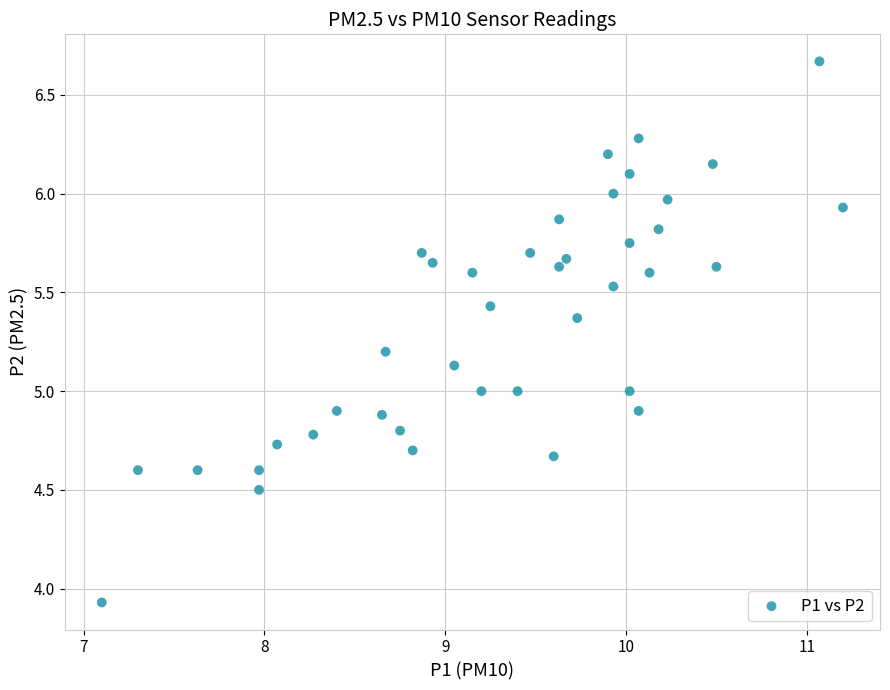

What is the range of Y values (max minus min)?

2.7